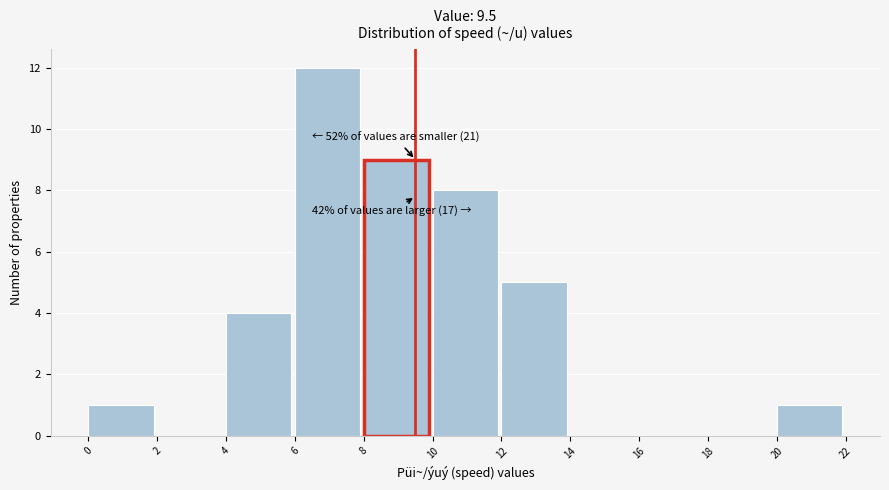

Over which range of the x-axis is the bar tallest?

6 to 8